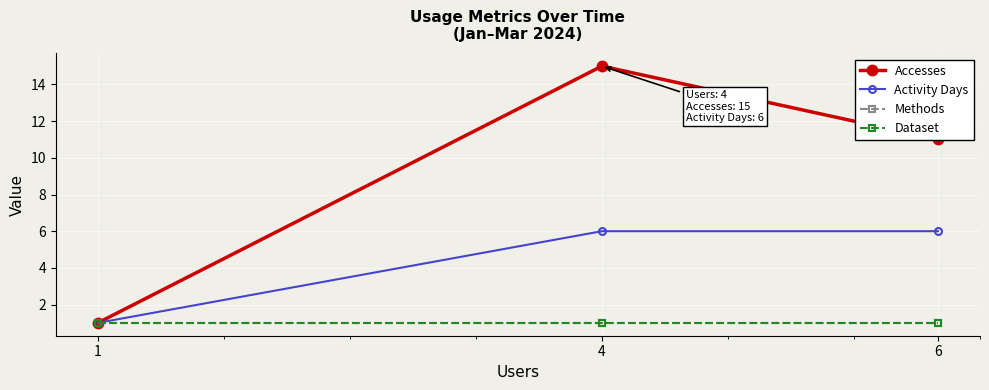

Which has a higher value, 6 or 1?

6